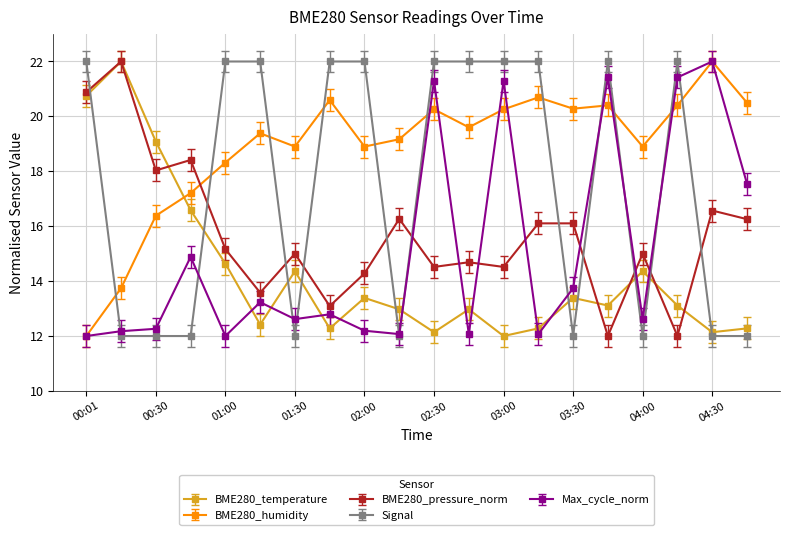

What is the value of the Max_cycle_norm point at the 9th from the left?

12.2